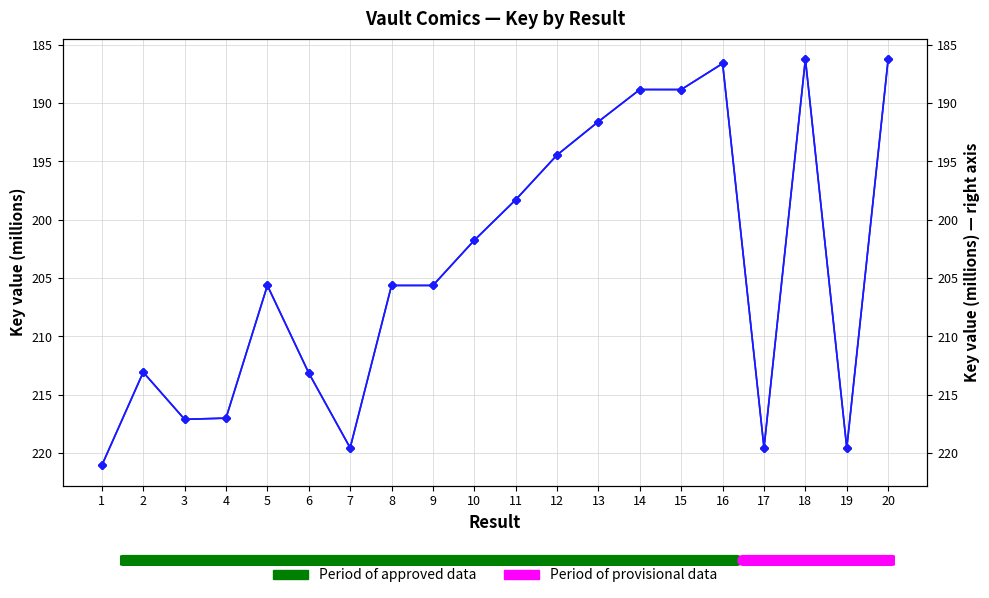

Reading left to right, what are all the values shown in this chart?

Key (millions): 1=221.0	2=213.1	3=217.1	4=217.0	5=205.6	6=213.1	7=219.5	8=205.6	9=205.6	10=201.8	11=198.3	12=194.4	13=191.6	14=188.8	15=188.8	16=186.6	17=219.5	18=186.2	19=219.5	20=186.2
Key (millions) right: 1=221.0	2=213.1	3=217.1	4=217.0	5=205.6	6=213.1	7=219.5	8=205.6	9=205.6	10=201.8	11=198.3	12=194.4	13=191.6	14=188.8	15=188.8	16=186.6	17=219.5	18=186.2	19=219.5	20=186.2